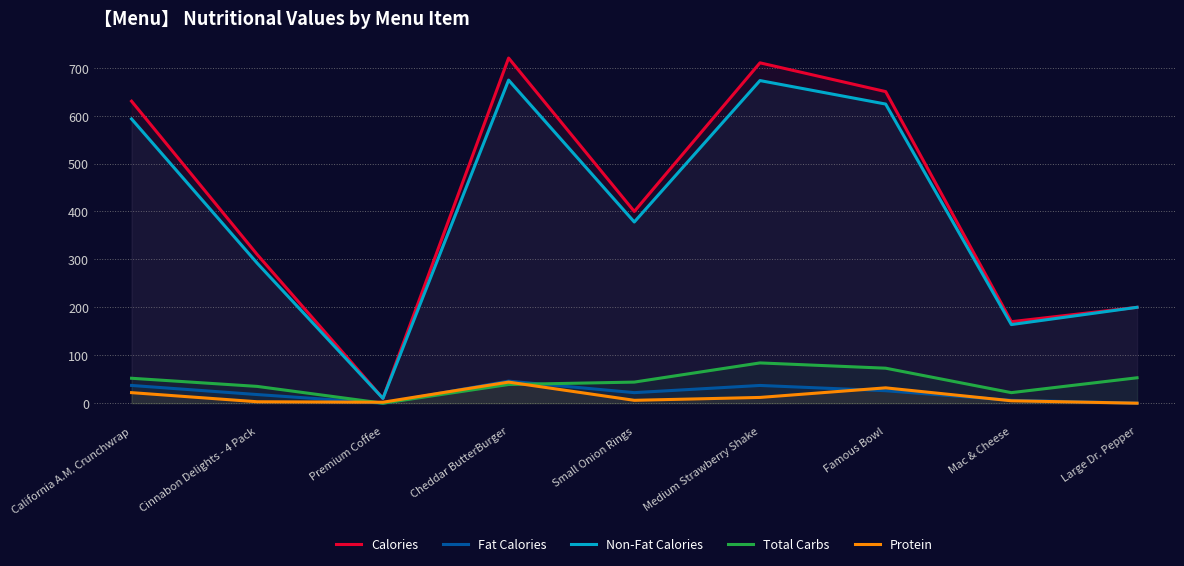

What is the total value across all series at Cinnabon Delights - 4 Pack?

658